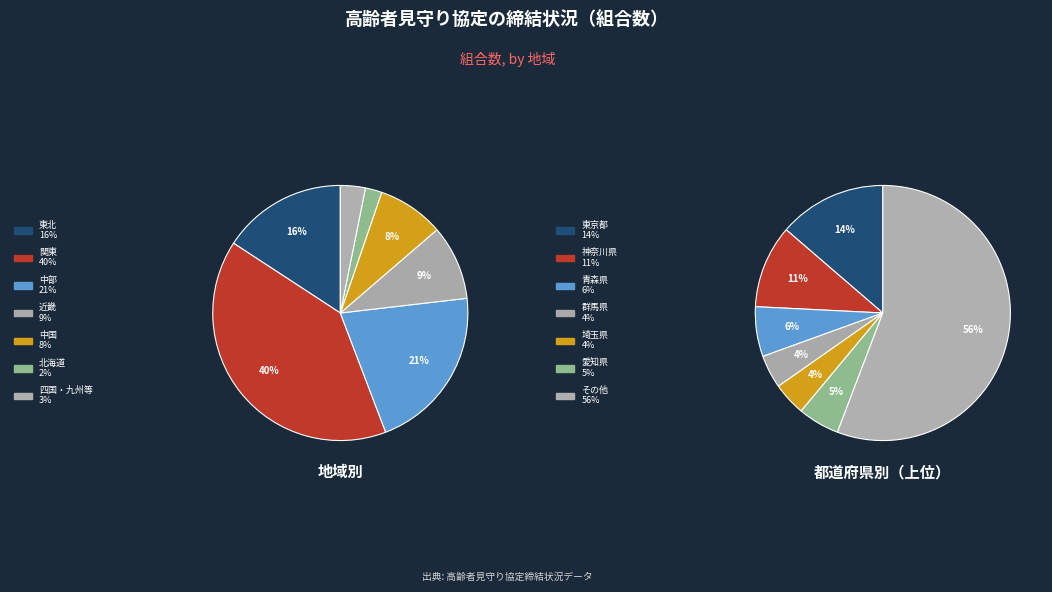

To the nearest percent, what portion does 群馬県 represent?

4%